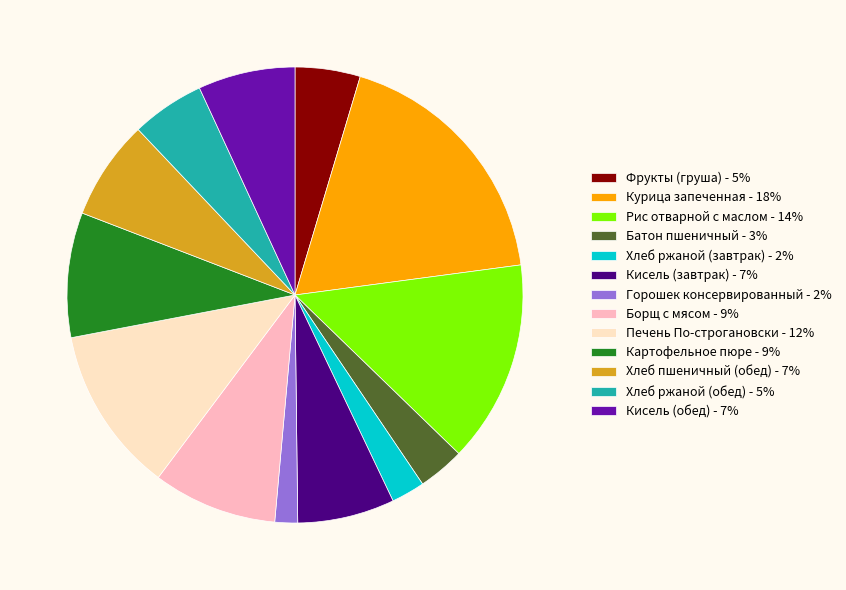

True or false: Батон пшеничный accounts for 3% of the total.

True